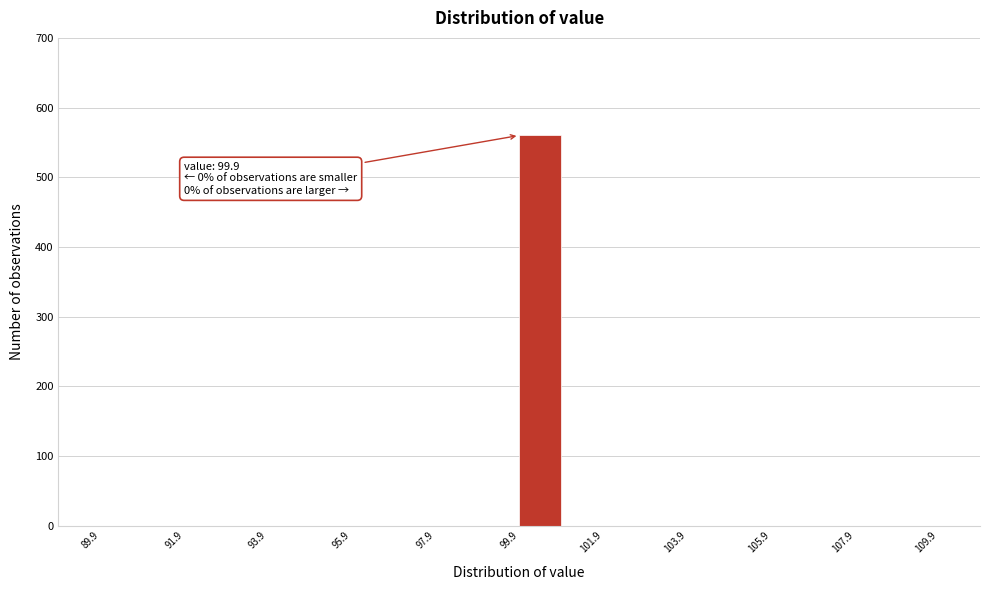

Which range on the x-axis has the tallest bar?

99.9 to 100.9